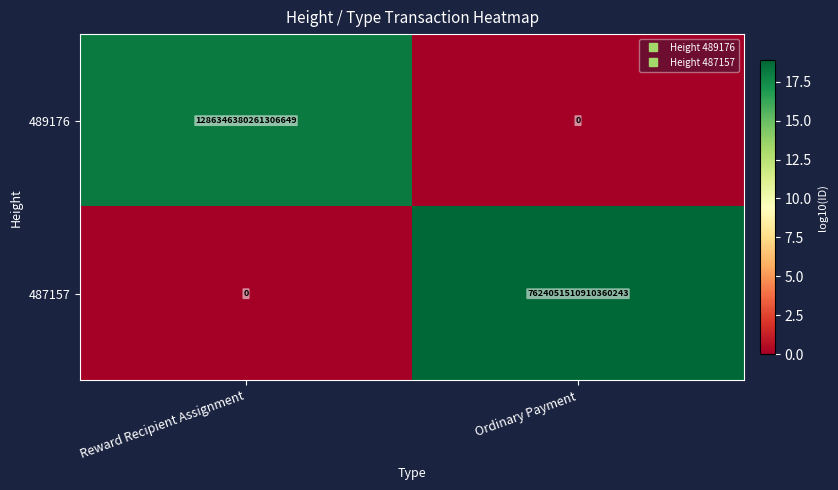

Which series has the widest spread of values?

487157